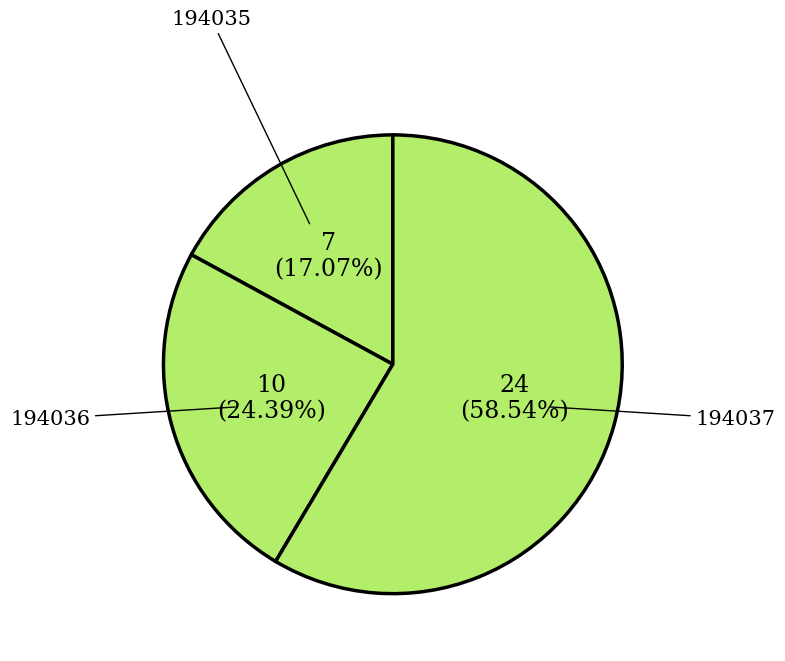

Is there any slice that represents more than half of the pie?

Yes